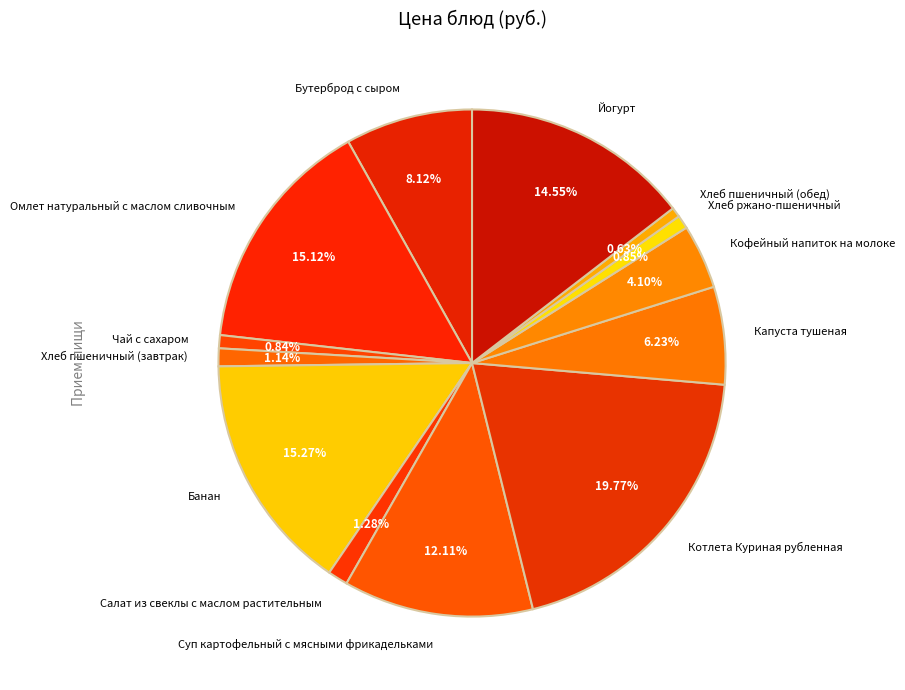

What is the ratio of the value at Омлет натуральный с маслом сливочным to the value at Хлеб пшеничный (обед)?

24.2